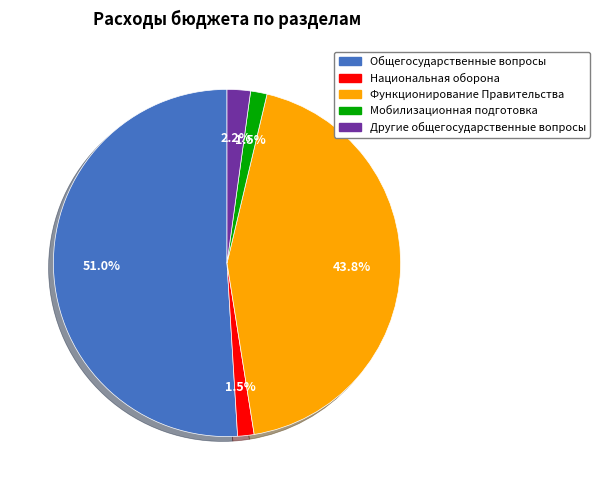

The Мобилизационная подготовка slice represents 10% of the pie. True or false?

False